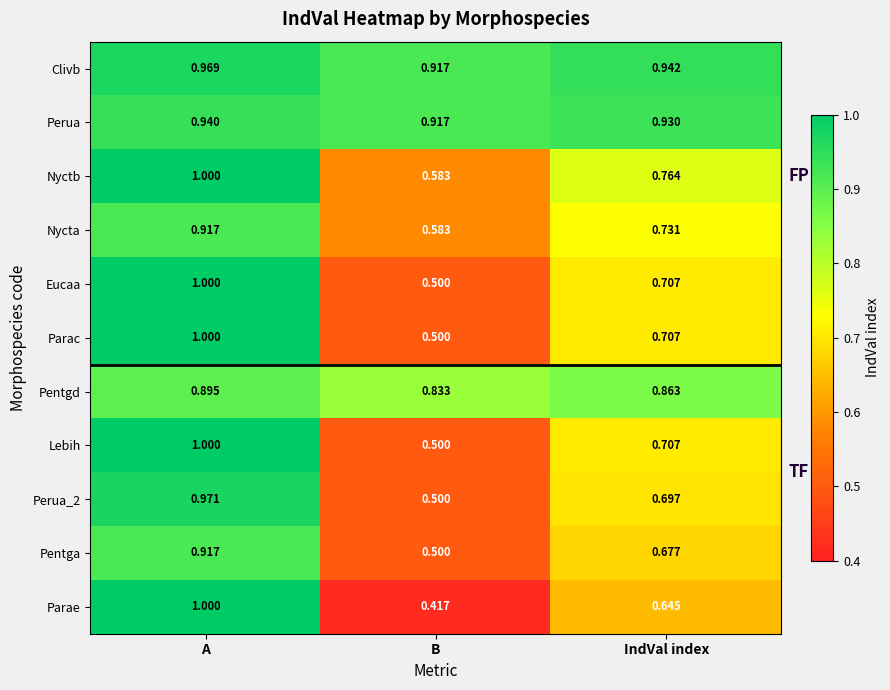

Is the value of Perua_2 at B greater than the value of Lebih at A?

No